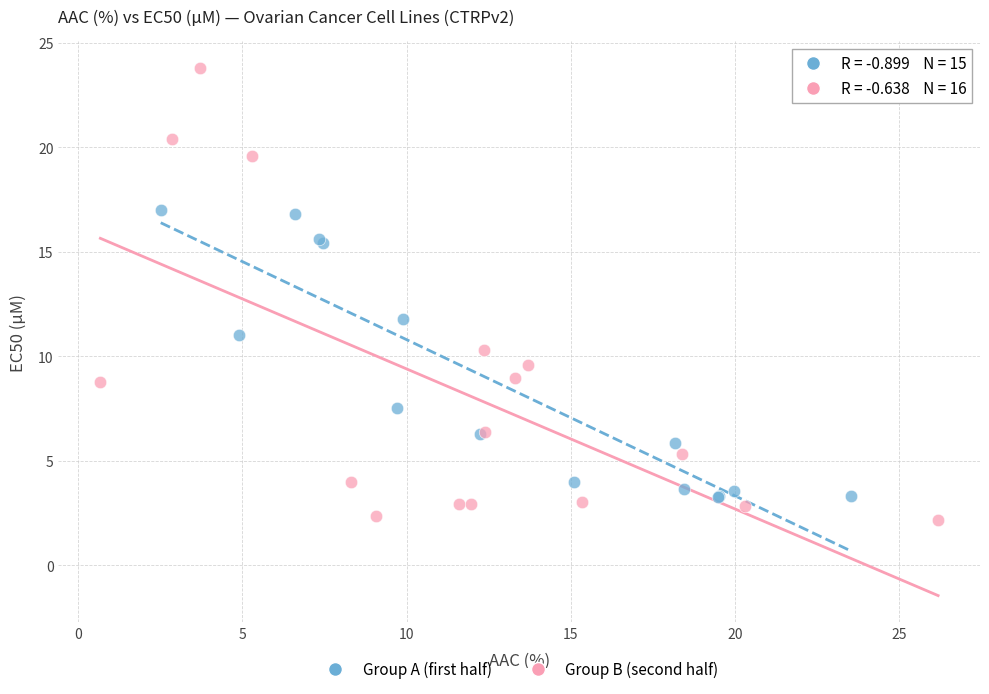

Which series reaches the minimum Y coordinate?

Group B (second half)